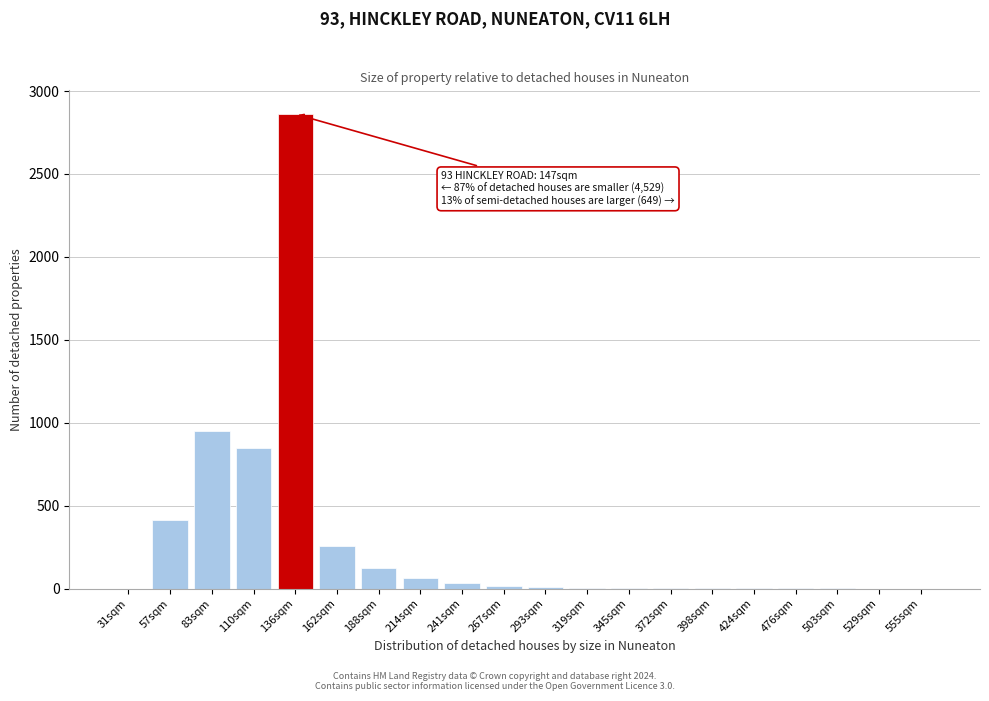

At which label is the value closest to 1430?

83sqm